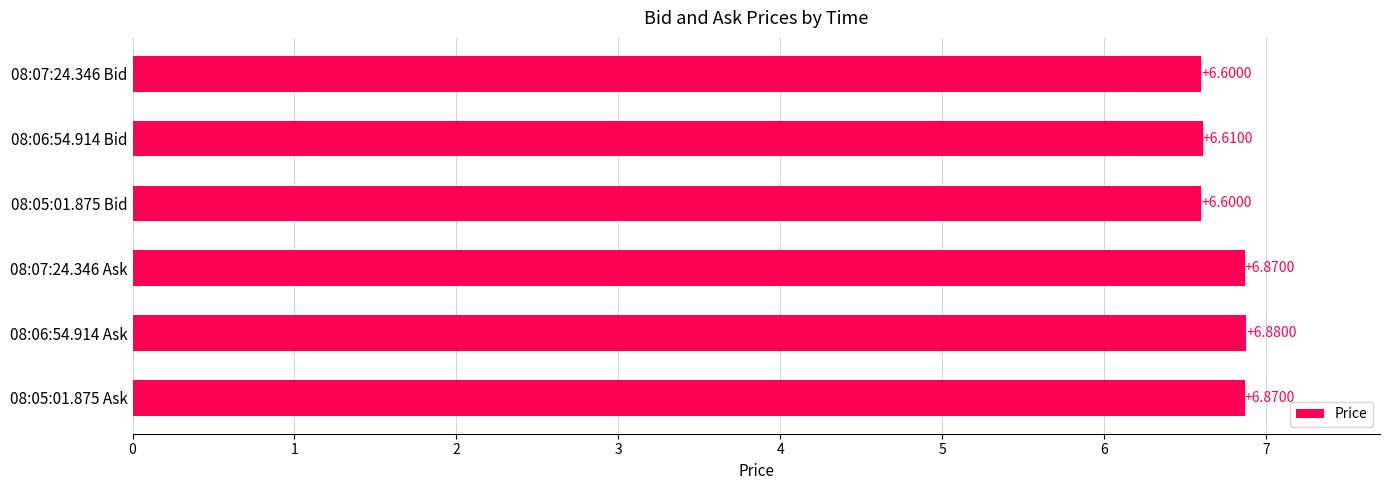

What is the difference between the maximum and second lowest values?

0.3